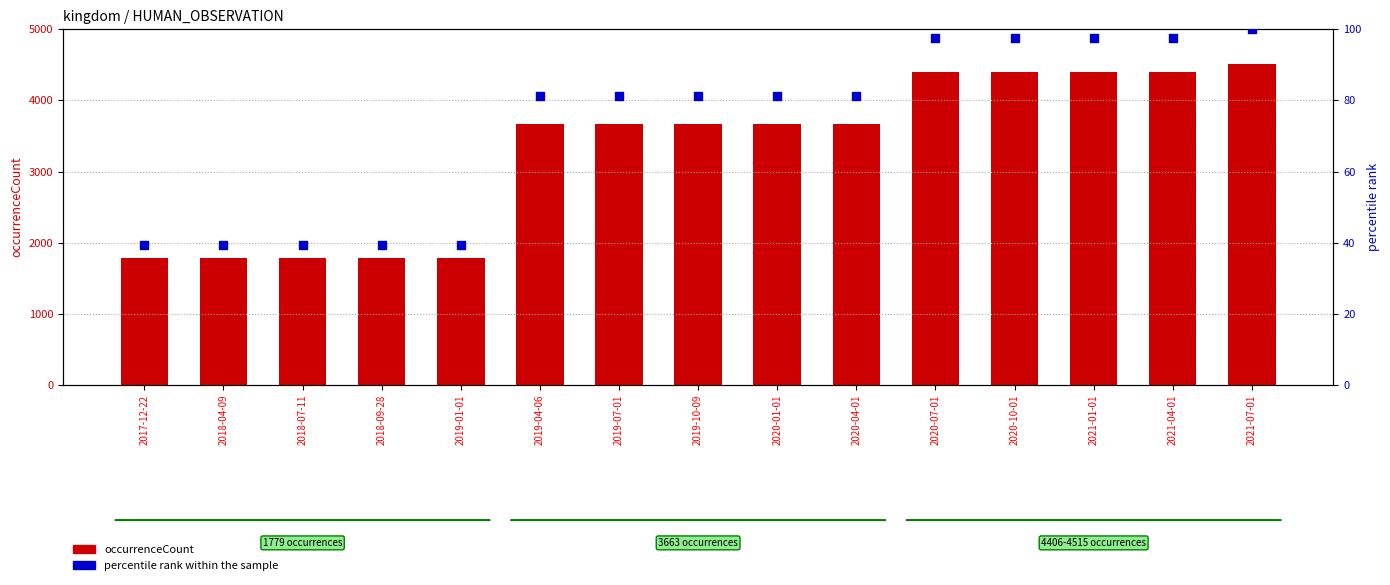

Which series has the largest total across all categories?

occurrenceCount